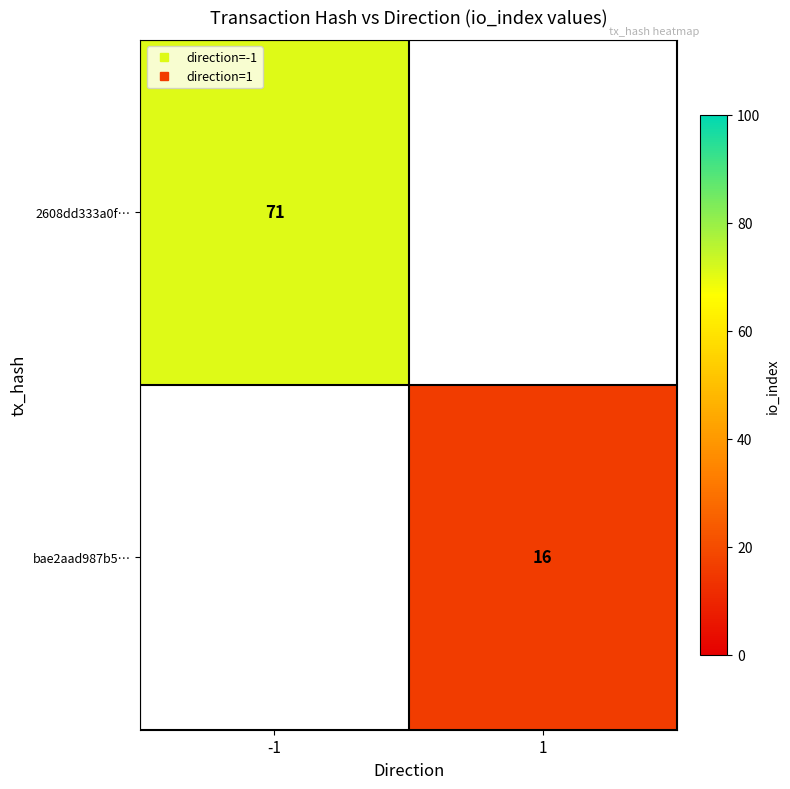

List the series in order of their overall mean, highest first.

2608dd333a0f…, bae2aad987b5…